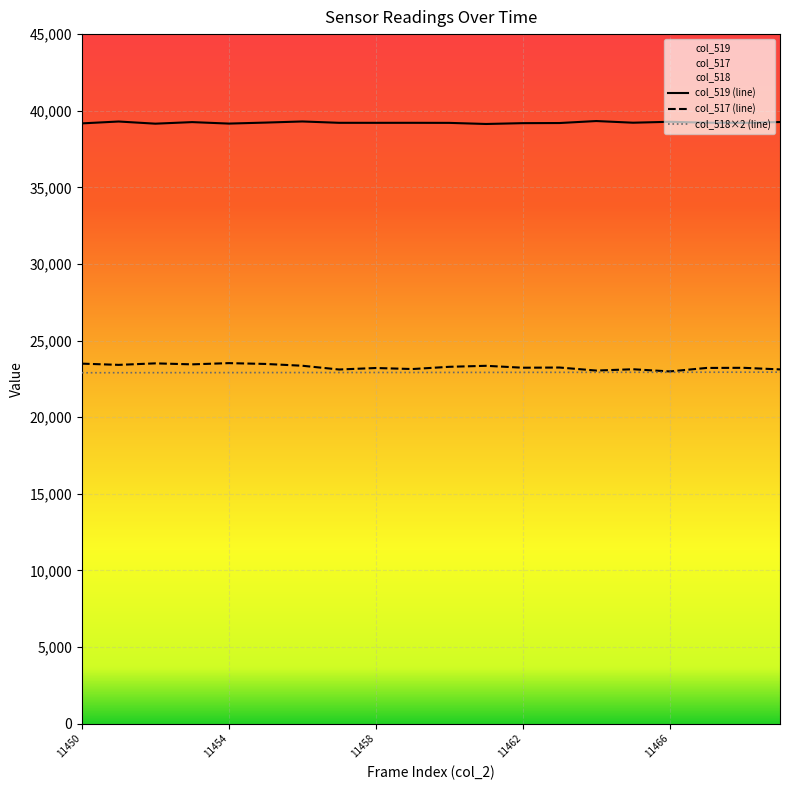

What is the minimum value for col_518?

22900